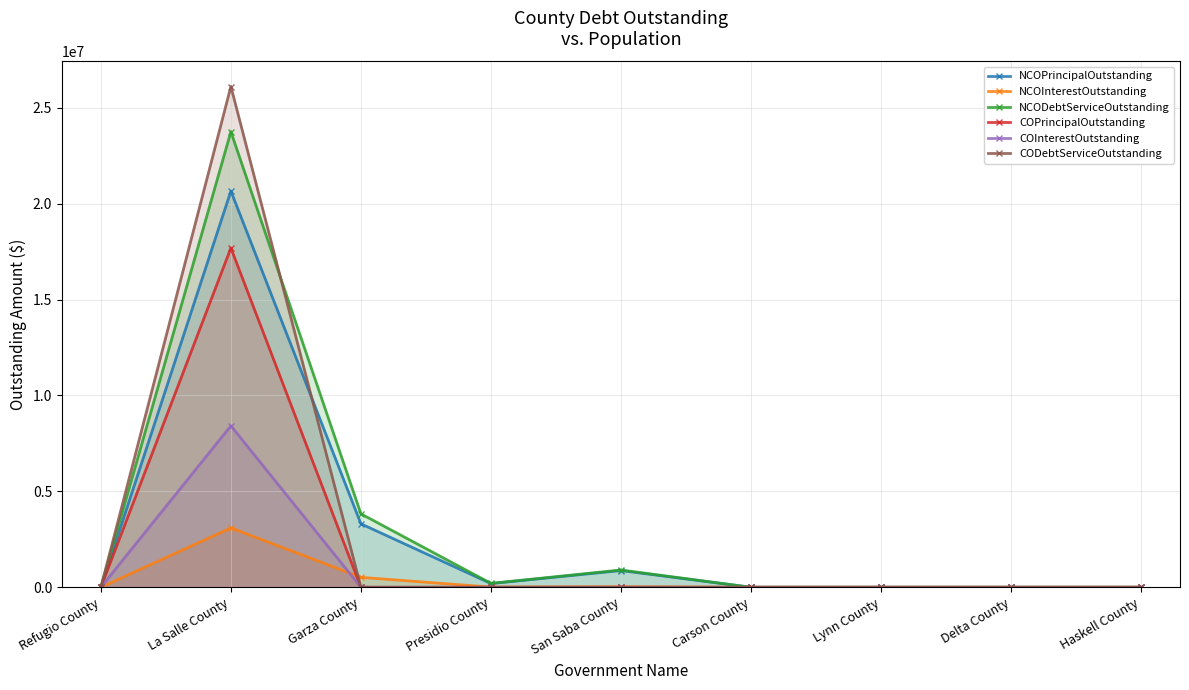

Which label corresponds to the largest value in the chart?

La Salle County